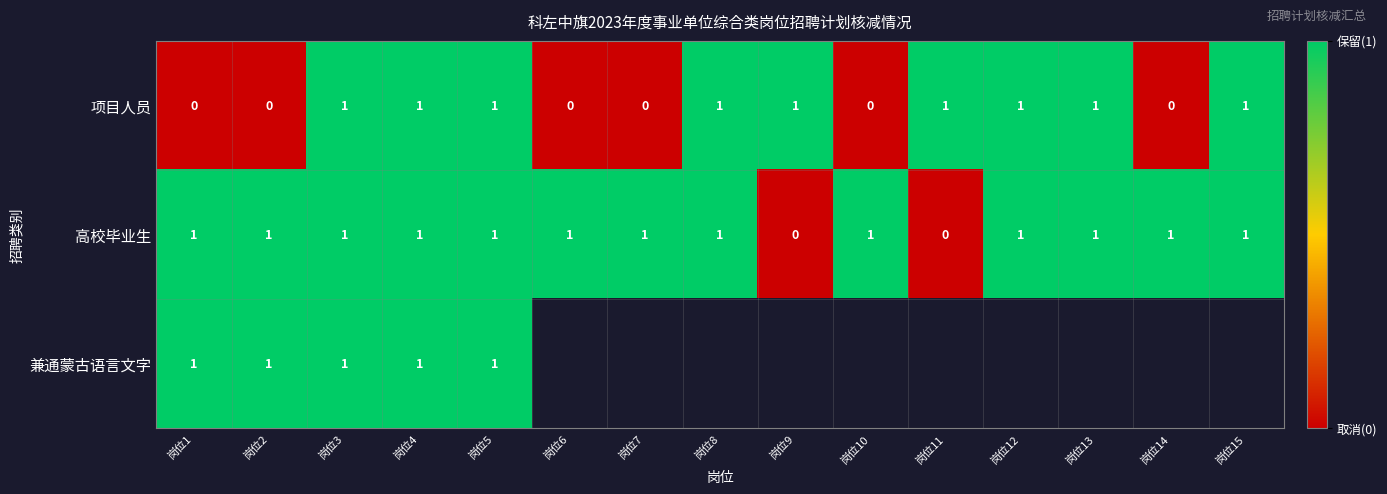

Is the value of 项目人员 at 岗位2 greater than the value of 高校毕业生 at 岗位3?

No